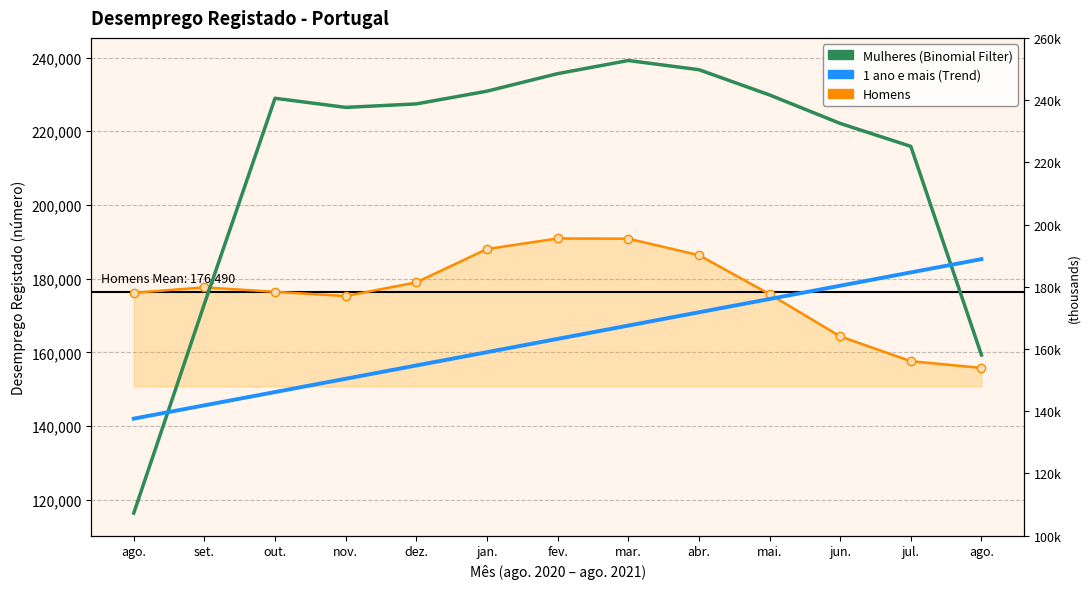

Which series has the largest total across all categories?

Mulheres (smooth)